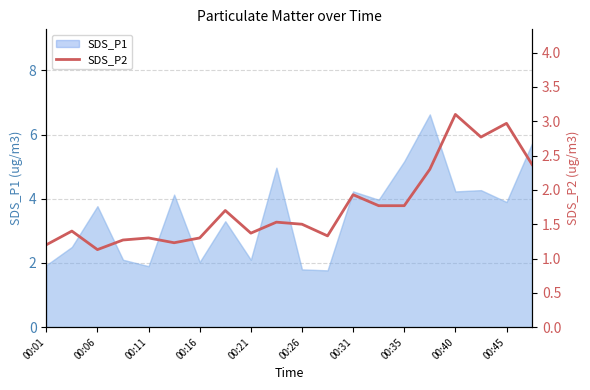

What is the change in value from 14 to 17?

+1.0